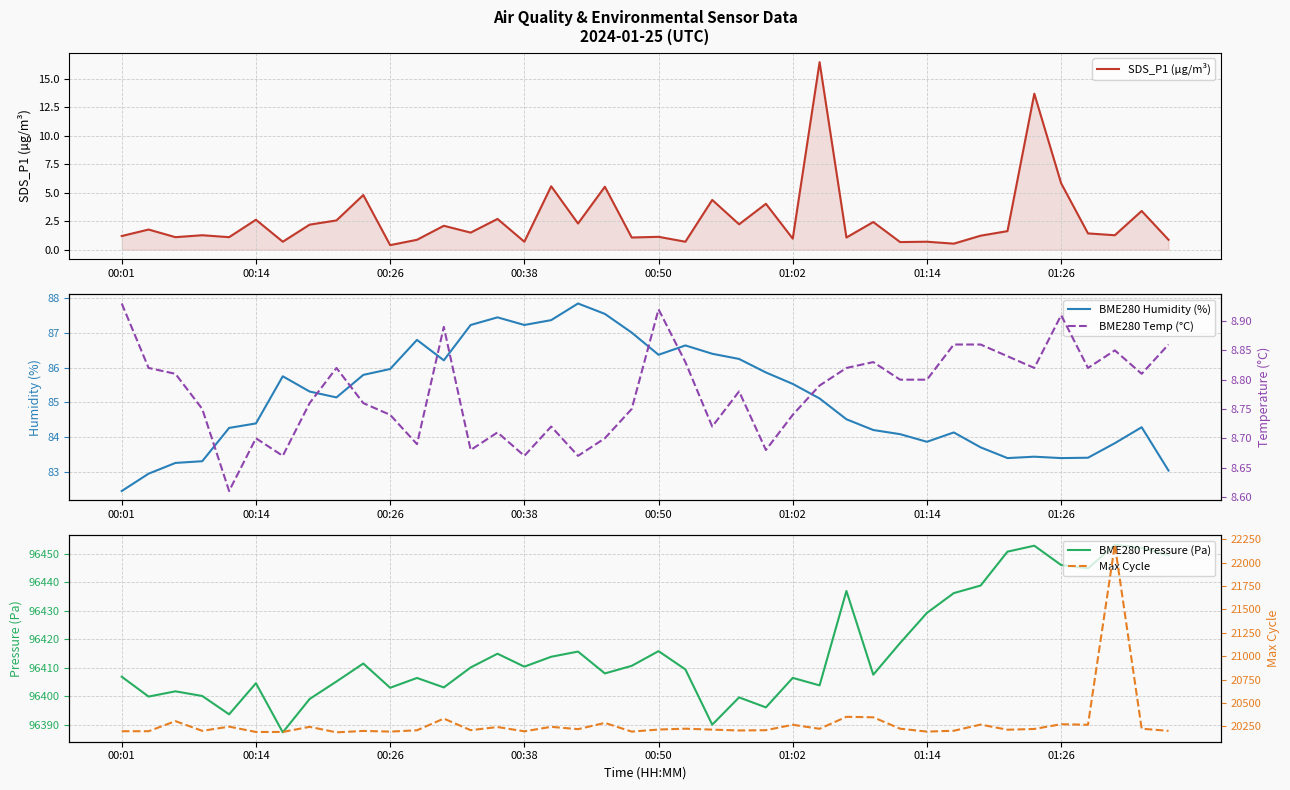

How many interior local valleys does the BME280 Temp (°C) series have?

11